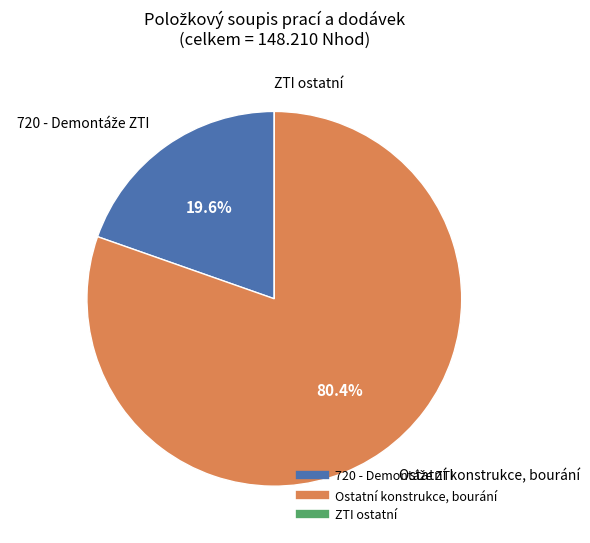

To the nearest percent, what is the difference between the largest and smallest slice percentages?

80%